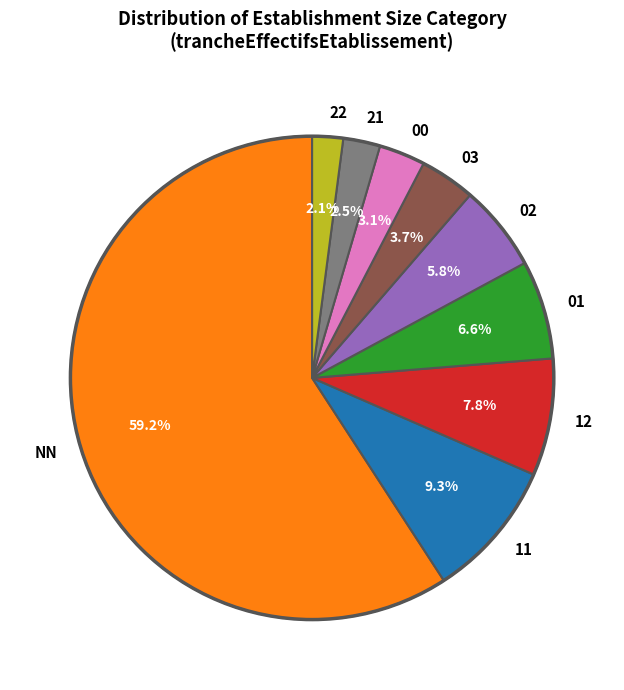

To the nearest percent, what is the difference between the 21 and 01 slice percentages?

4%